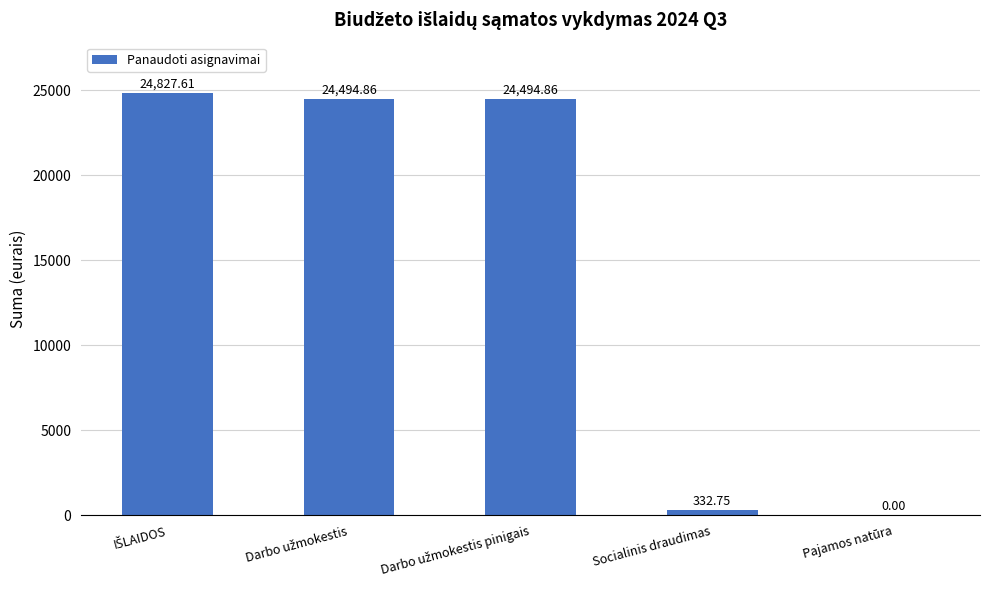

What is the sum of all values?

74150.1